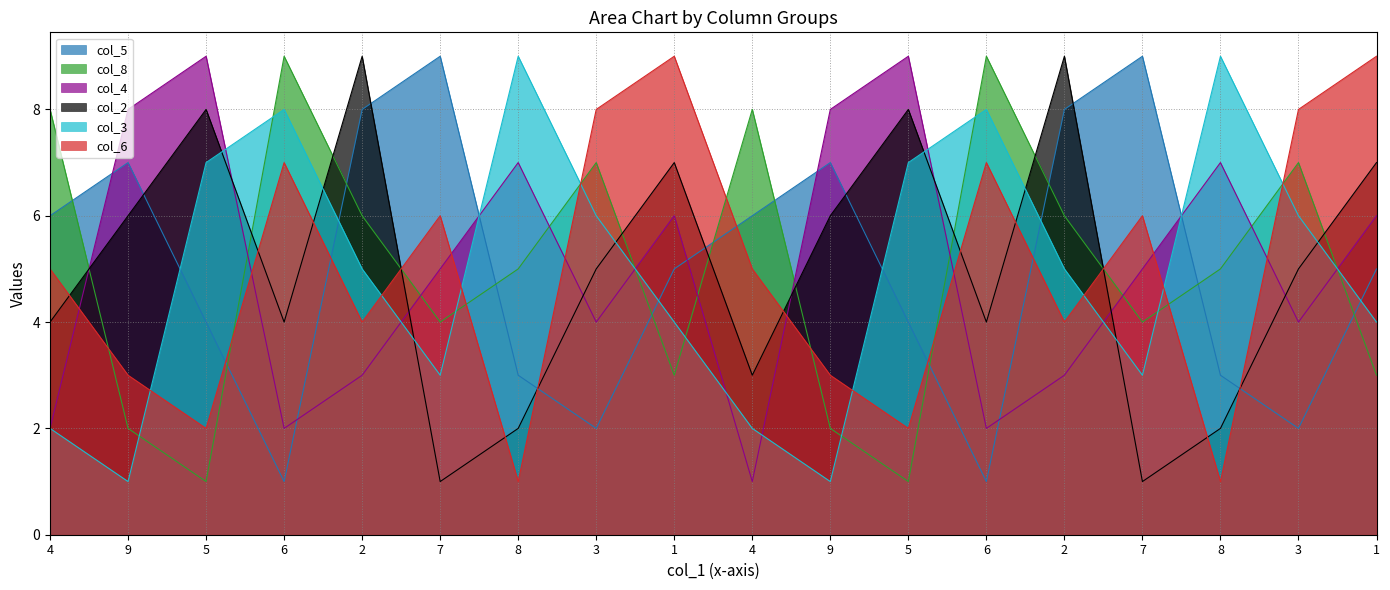

Where do col_8 and col_2 first cross each other?

4 and 9